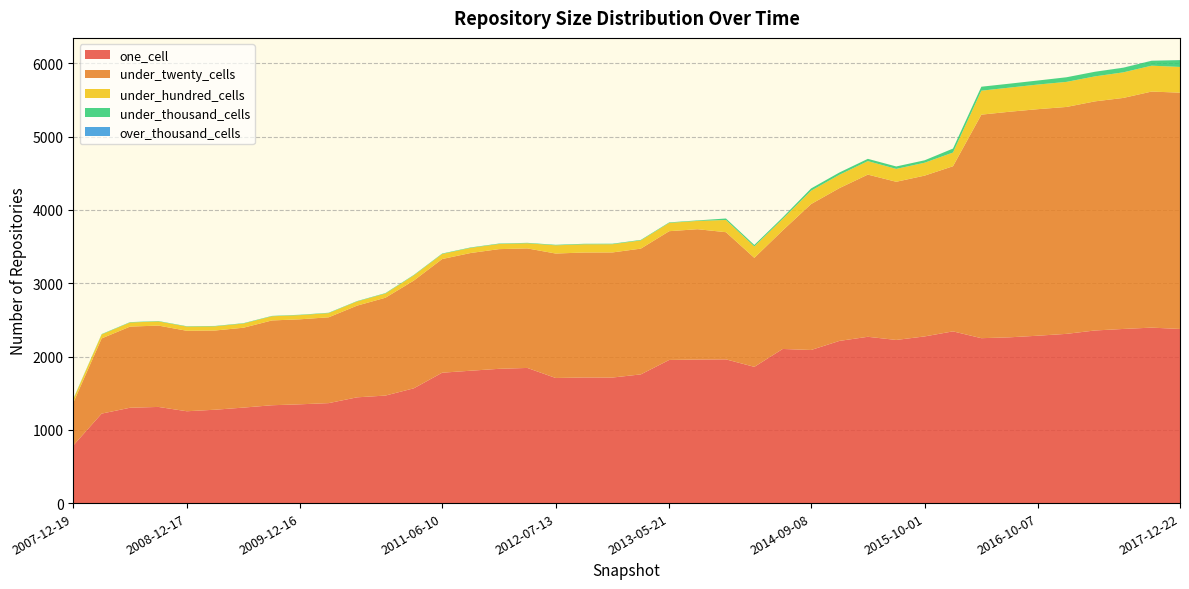

Reading left to right, what are all the values shown in this chart?

one_cell: 2007-12-19=786	2008-04-01=1221	2008-06-27=1301	2008-10-10=1312	2008-12-17=1253	2009-04-06=1274	2009-06-17=1303	2009-09-25=1335	2009-12-16=1348	2010-04-01=1364	2010-07-26=1443	2010-11-17=1467	2011-02-21=1566	2011-06-10=1779	2011-09-05=1806	2012-01-18=1832	2012-03-26=1844	2012-07-13=1707	2012-10-31=1714	2012-12-11=1713	2013-02-20=1756	2013-05-21=1953	2013-07-09=1959	2013-09-10=1961	2013-12-20=1859	2014-03-28=2103	2014-09-08=2089	2015-01-19=2213	2015-04-09=2269	2015-07-03=2226	2015-10-01=2274	2016-01-04=2343	2016-04-05=2250	2016-07-04=2262	2016-10-07=2284	2016-12-27=2309	2017-04-12=2355	2017-07-24=2376	2017-10-12=2394	2017-12-22=2376
under_twenty_cells: 2007-12-19=583	2008-04-01=1026	2008-06-27=1107	2008-10-10=1110	2008-12-17=1098	2009-04-06=1081	2009-06-17=1090	2009-09-25=1157	2009-12-16=1160	2010-04-01=1171	2010-07-26=1251	2010-11-17=1335	2011-02-21=1470	2011-06-10=1551	2011-09-05=1606	2012-01-18=1633	2012-03-26=1631	2012-07-13=1698	2012-10-31=1705	2012-12-11=1707	2013-02-20=1716	2013-05-21=1757	2013-07-09=1778	2013-09-10=1735	2013-12-20=1487	2014-03-28=1618	2014-09-08=1991	2015-01-19=2085	2015-04-09=2213	2015-07-03=2158	2015-10-01=2194	2016-01-04=2253	2016-04-05=3050	2016-07-04=3078	2016-10-07=3091	2016-12-27=3096	2017-04-12=3126	2017-07-24=3152	2017-10-12=3221	2017-12-22=3224
under_hundred_cells: 2007-12-19=48	2008-04-01=54	2008-06-27=56	2008-10-10=57	2008-12-17=57	2009-04-06=57	2009-06-17=57	2009-09-25=57	2009-12-16=57	2010-04-01=57	2010-07-26=57	2010-11-17=57	2011-02-21=71	2011-06-10=69	2011-09-05=70	2012-01-18=70	2012-03-26=70	2012-07-13=112	2012-10-31=112	2012-12-11=112	2013-02-20=112	2013-05-21=113	2013-07-09=113	2013-09-10=167	2013-12-20=156	2014-03-28=157	2014-09-08=182	2015-01-19=182	2015-04-09=184	2015-07-03=176	2015-10-01=176	2016-01-04=187	2016-04-05=327	2016-07-04=329	2016-10-07=336	2016-12-27=342	2017-04-12=341	2017-07-24=349	2017-10-12=353	2017-12-22=351
under_thousand_cells: 2007-12-19=5	2008-04-01=5	2008-06-27=5	2008-10-10=5	2008-12-17=5	2009-04-06=5	2009-06-17=5	2009-09-25=5	2009-12-16=5	2010-04-01=5	2010-07-26=5	2010-11-17=6	2011-02-21=6	2011-06-10=6	2011-09-05=6	2012-01-18=6	2012-03-26=6	2012-07-13=7	2012-10-31=7	2012-12-11=7	2013-02-20=7	2013-05-21=7	2013-07-09=7	2013-09-10=20	2013-12-20=20	2014-03-28=20	2014-09-08=31	2015-01-19=31	2015-04-09=31	2015-07-03=33	2015-10-01=33	2016-01-04=54	2016-04-05=54	2016-07-04=54	2016-10-07=55	2016-12-27=63	2017-04-12=63	2017-07-24=63	2017-10-12=67	2017-12-22=93
over_thousand_cells: 2007-12-19=0	2008-04-01=0	2008-06-27=0	2008-10-10=0	2008-12-17=0	2009-04-06=0	2009-06-17=0	2009-09-25=0	2009-12-16=0	2010-04-01=0	2010-07-26=0	2010-11-17=0	2011-02-21=0	2011-06-10=0	2011-09-05=0	2012-01-18=0	2012-03-26=0	2012-07-13=0	2012-10-31=0	2012-12-11=0	2013-02-20=0	2013-05-21=0	2013-07-09=0	2013-09-10=0	2013-12-20=0	2014-03-28=0	2014-09-08=0	2015-01-19=0	2015-04-09=0	2015-07-03=0	2015-10-01=0	2016-01-04=0	2016-04-05=0	2016-07-04=0	2016-10-07=0	2016-12-27=0	2017-04-12=0	2017-07-24=1	2017-10-12=1	2017-12-22=1